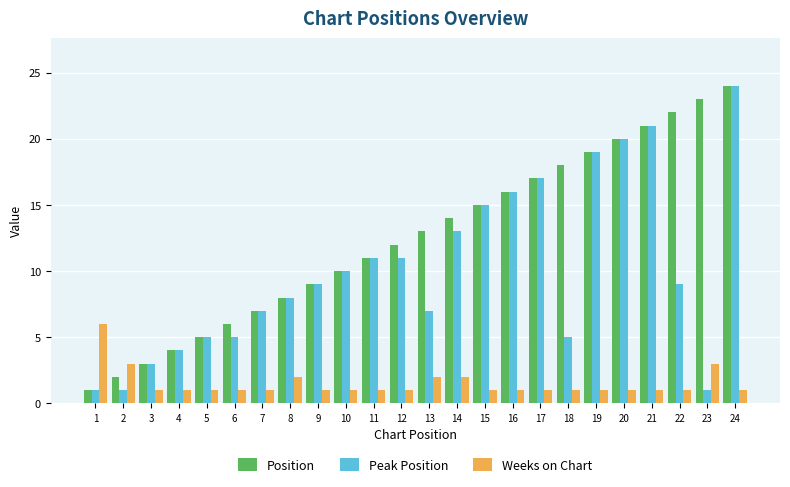

The Peak Position series shows 2 at 23. True or false?

False